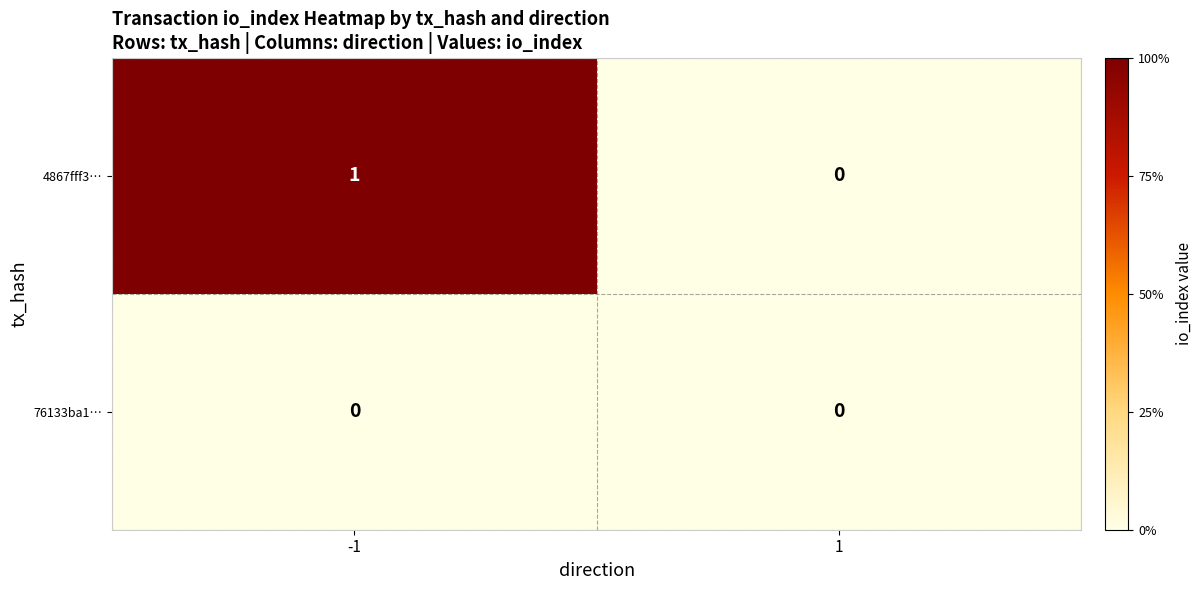

At which category is the sum across all series the highest?

-1